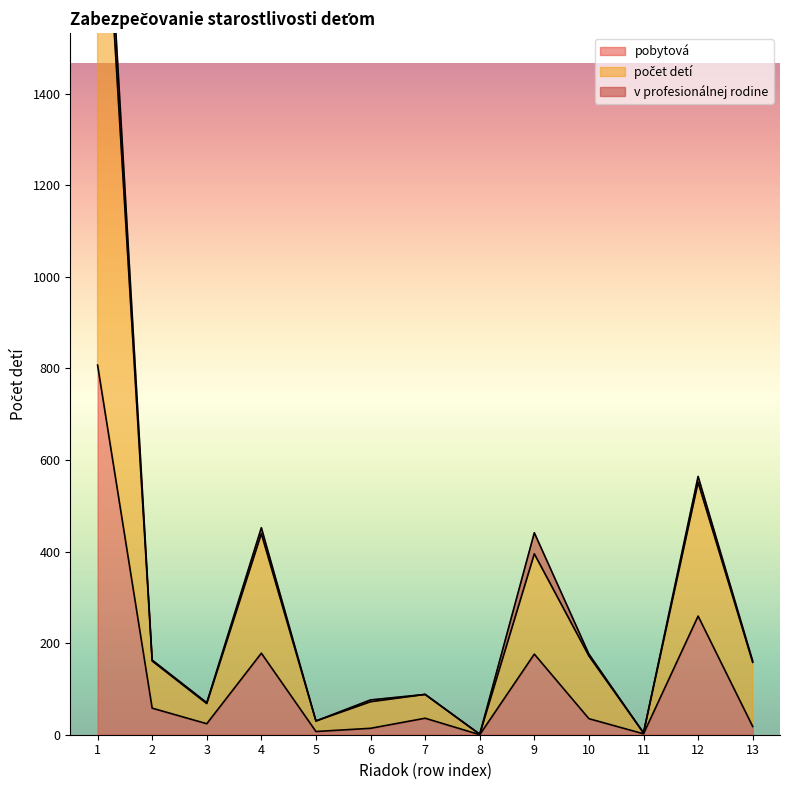

What is the maximum value for pobytová?

807